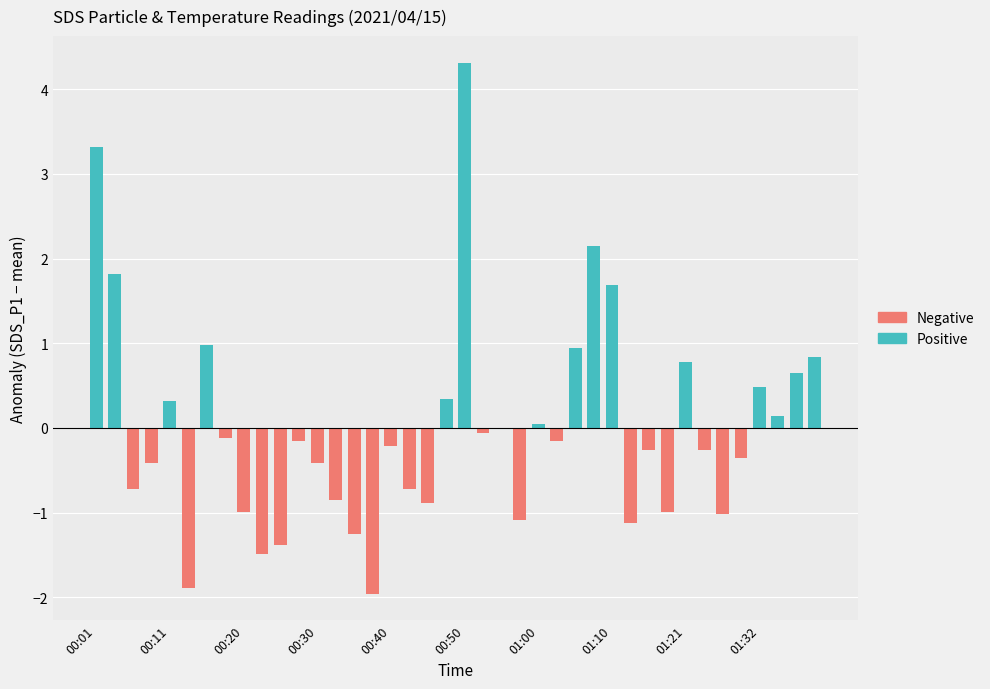

Which has a higher value, 00:23 or 00:08?

00:08